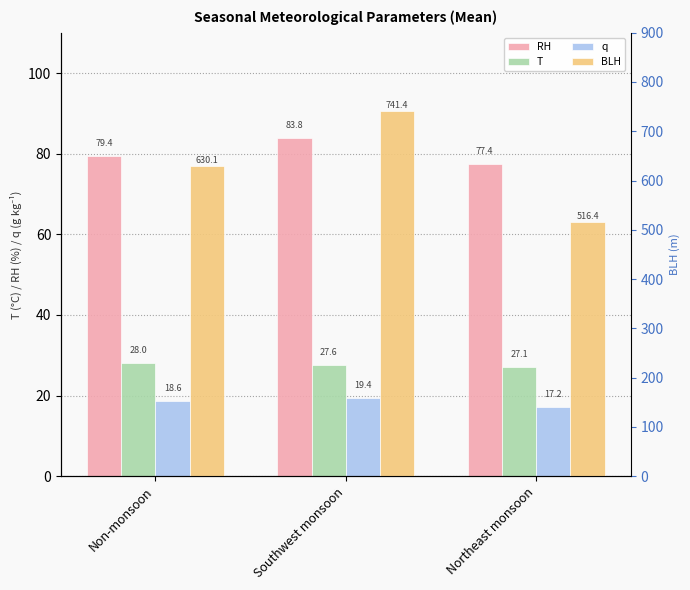

How many categories are shown in the chart?

3